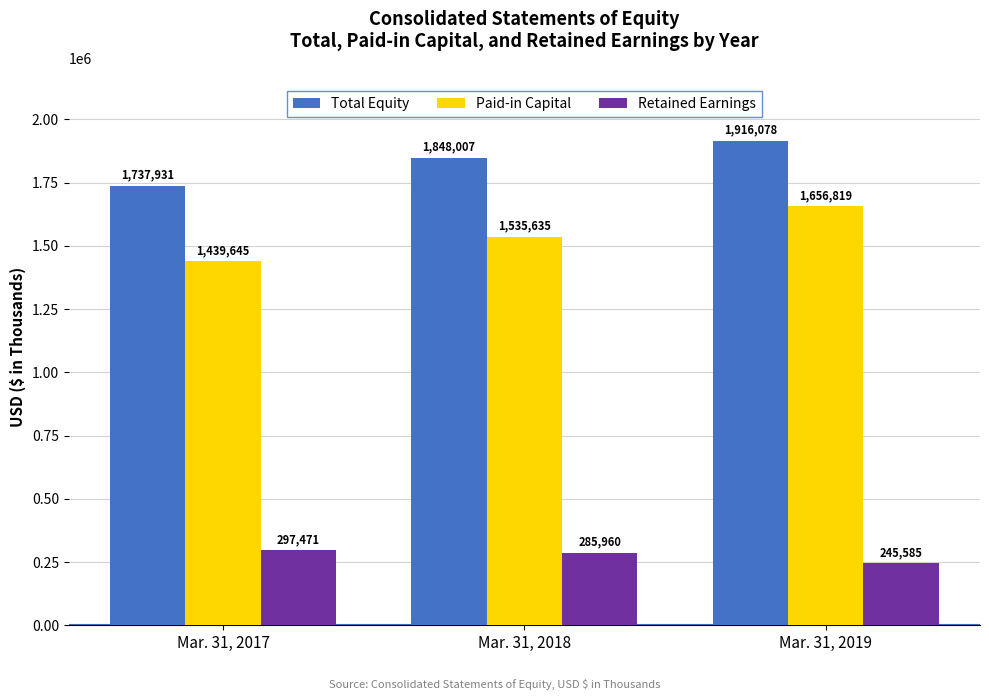

The Paid-in Capital series shows 917304 at Mar. 31, 2019. True or false?

False